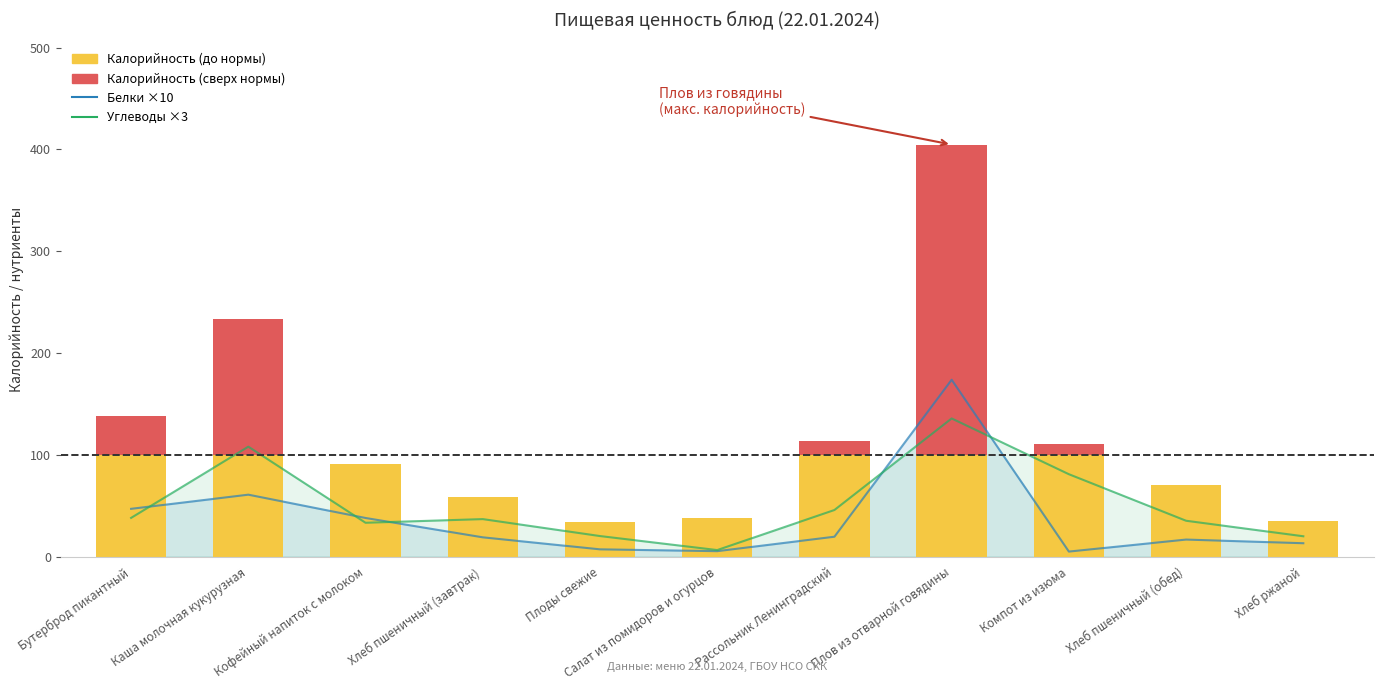

What is the difference between the maximum and minimum values in the Калорийность series?

65.8